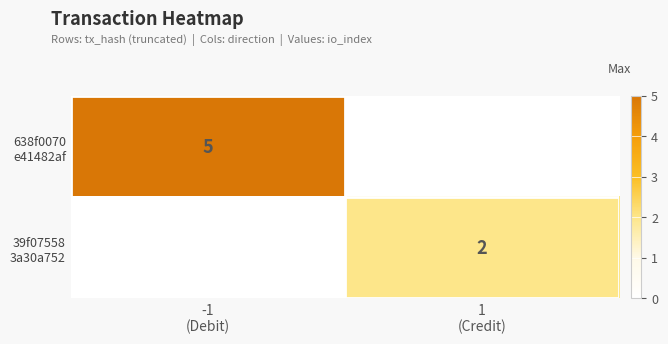

The value of 39f07558 3a30a752 at -1 (Debit) is 0. True or false?

True